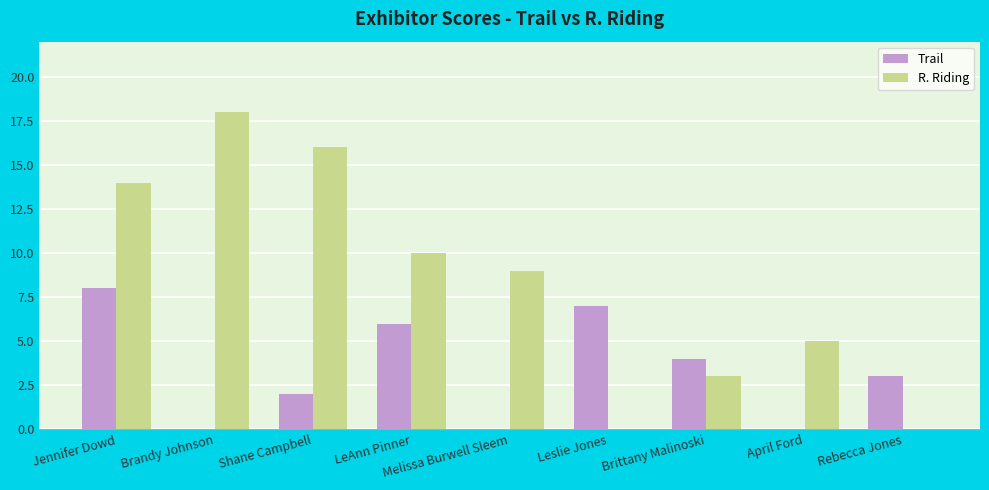

What is the maximum value for R. Riding?

18